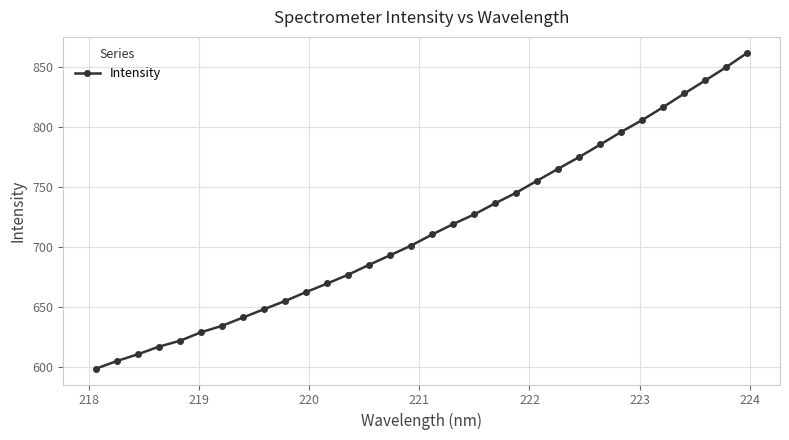

What is the minimum value shown in the chart?

599.0